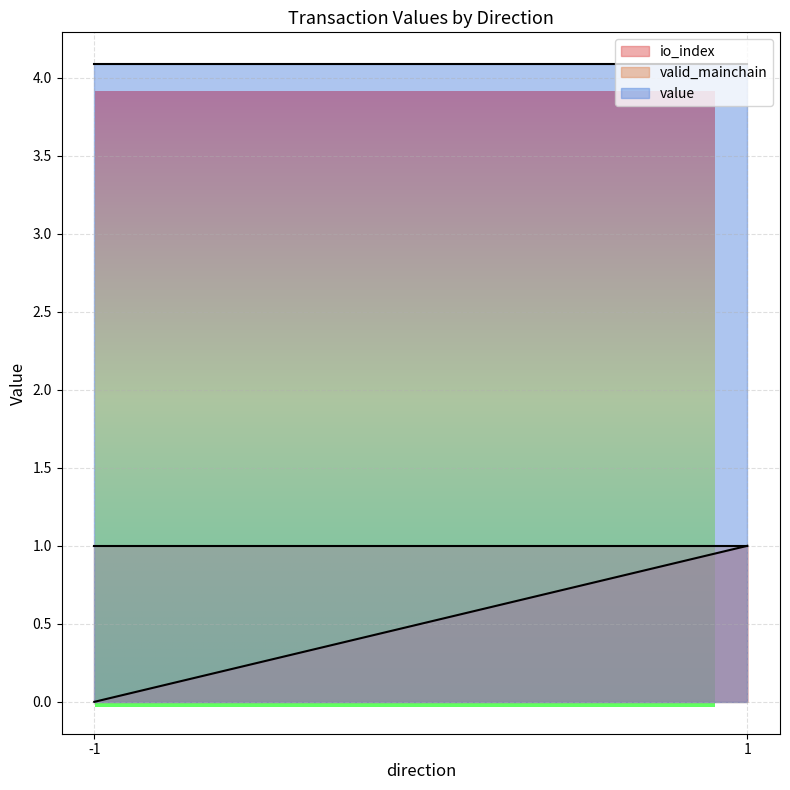

At 1, list the series in order from smallest to largest.

io_index, valid_mainchain, value